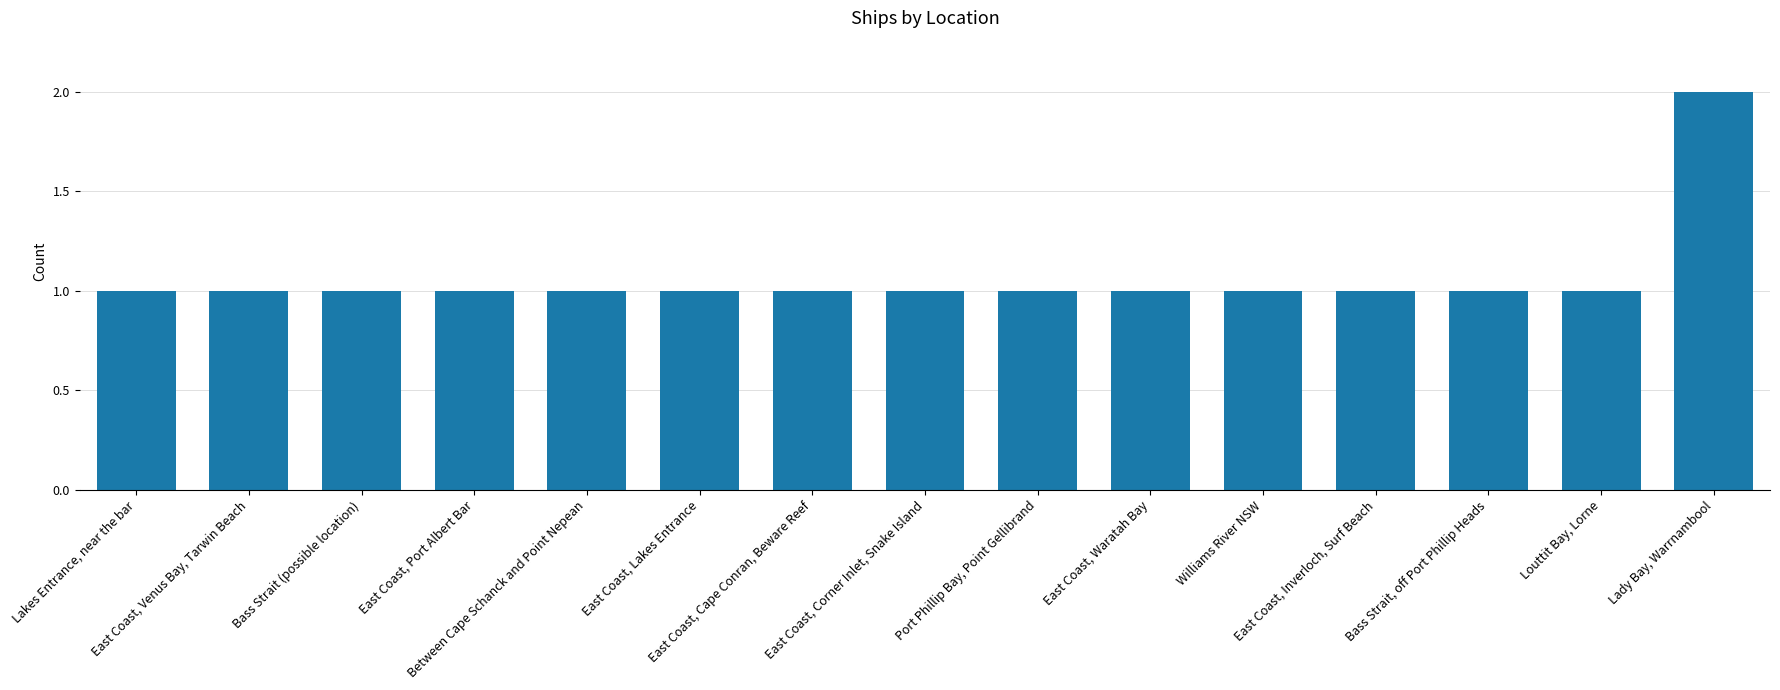

What is the value of the 10th bar from the left?

1